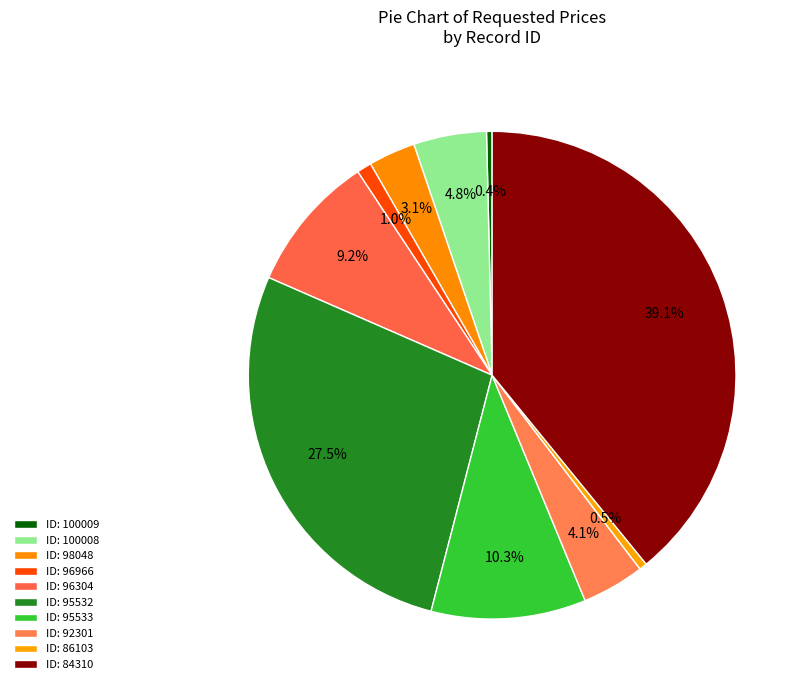

How many slices are in this pie chart?

10